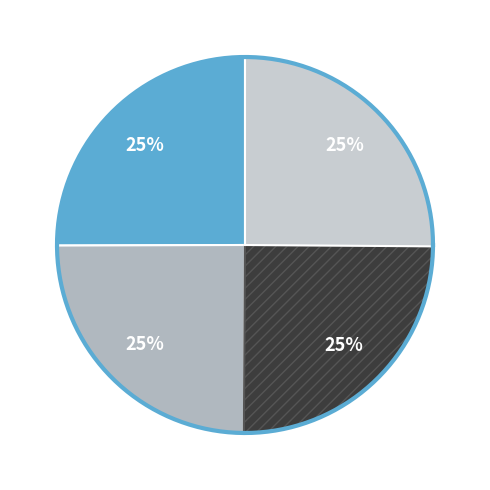

Approximately how many times larger is the value at APT (EGBB) compared to APT (EHAM)?

1.0